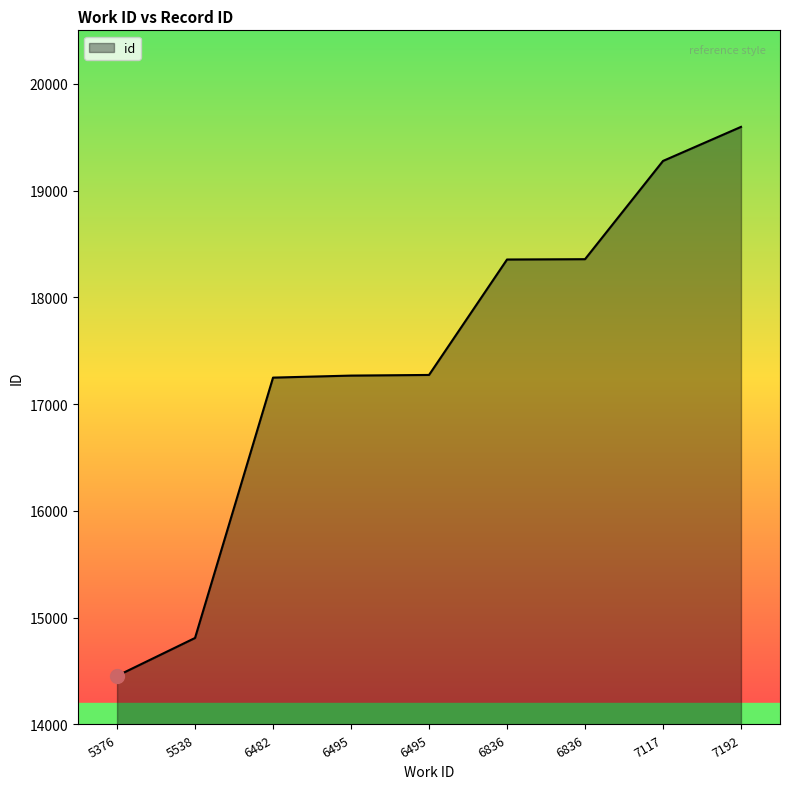

How many lines are shown in the chart?

1